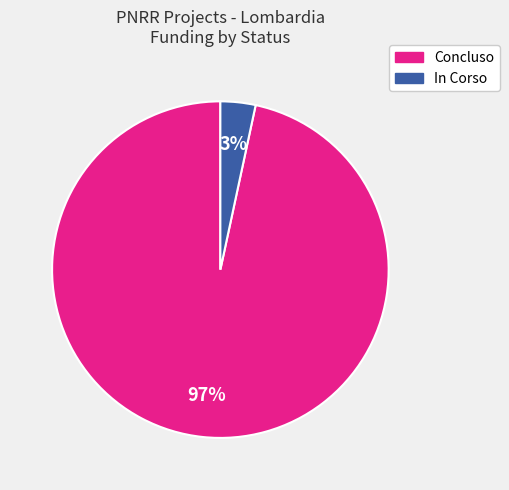

Is there any slice that represents more than half of the pie?

Yes